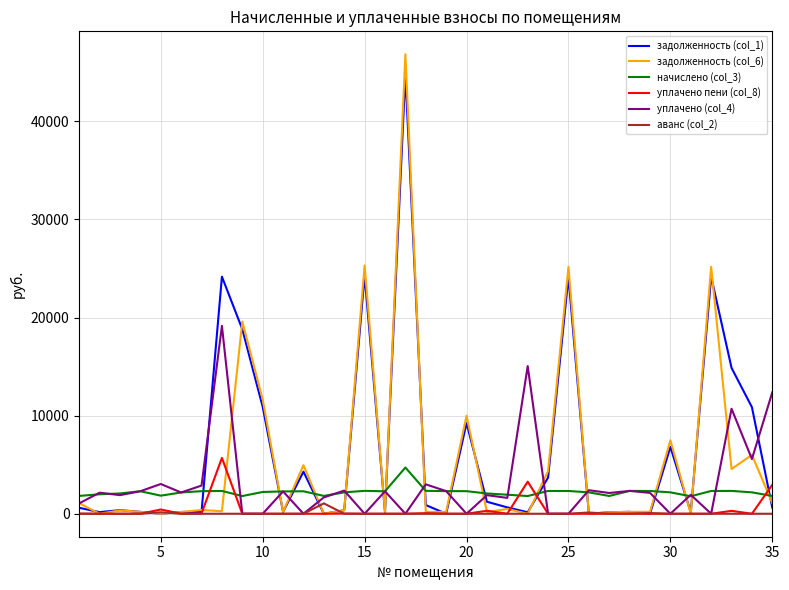

What is the highest value of the уплачено пени (col_8) series?

5689.8